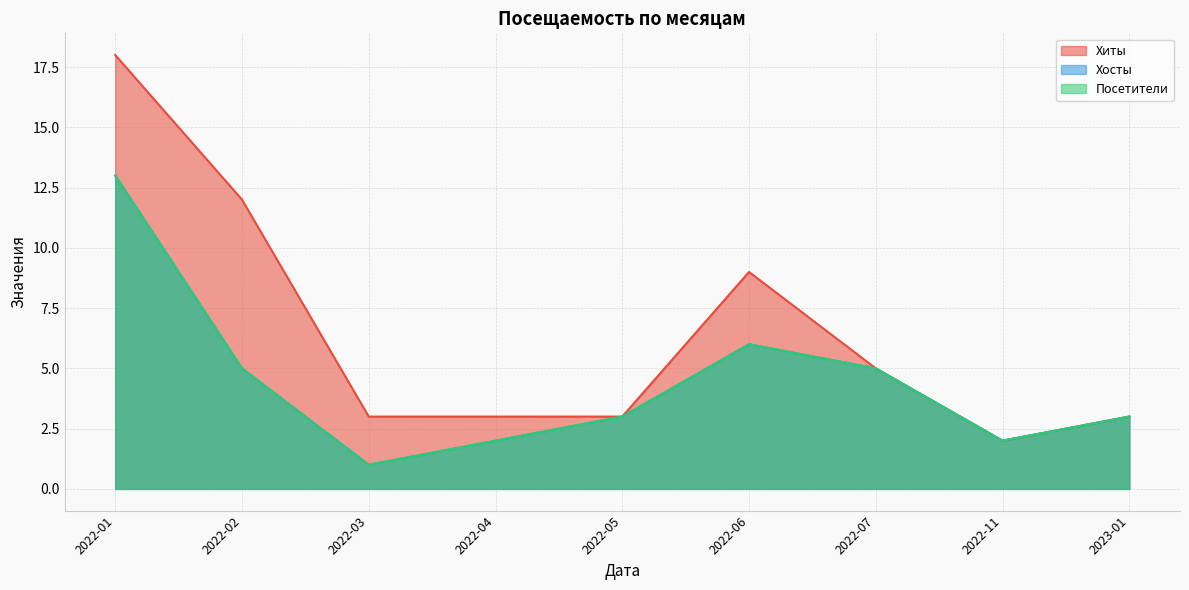

What is the difference between the maximum and second lowest values in the Посетители series?

11